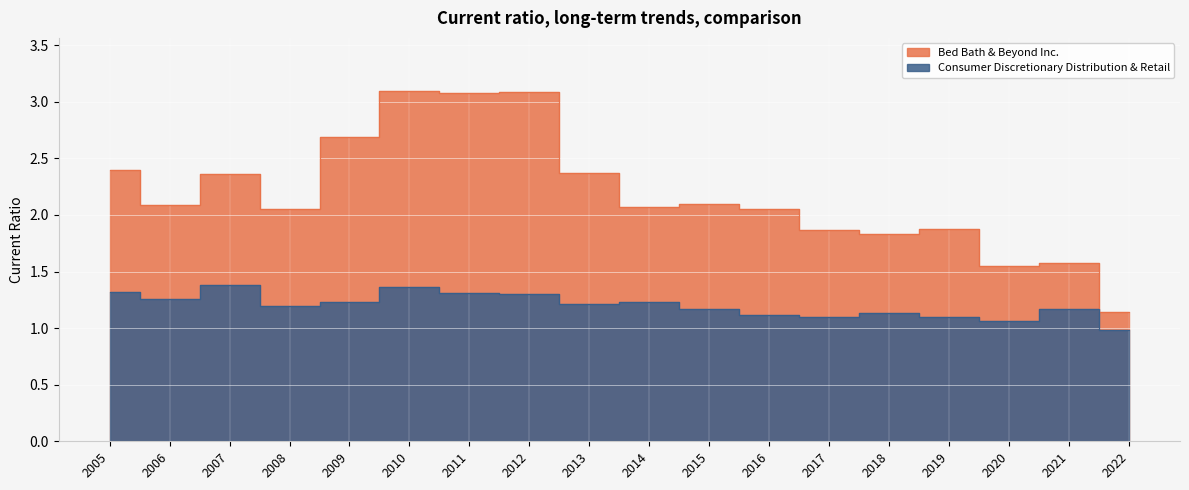

At which category is the sum across all series the highest?

2010